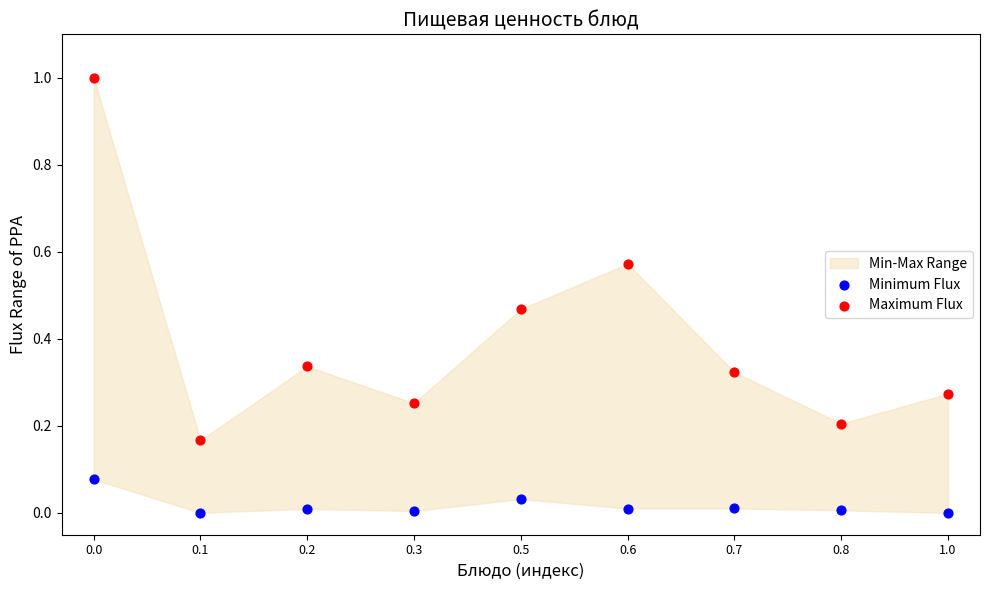

Which series reaches the maximum Y coordinate?

Maximum Flux